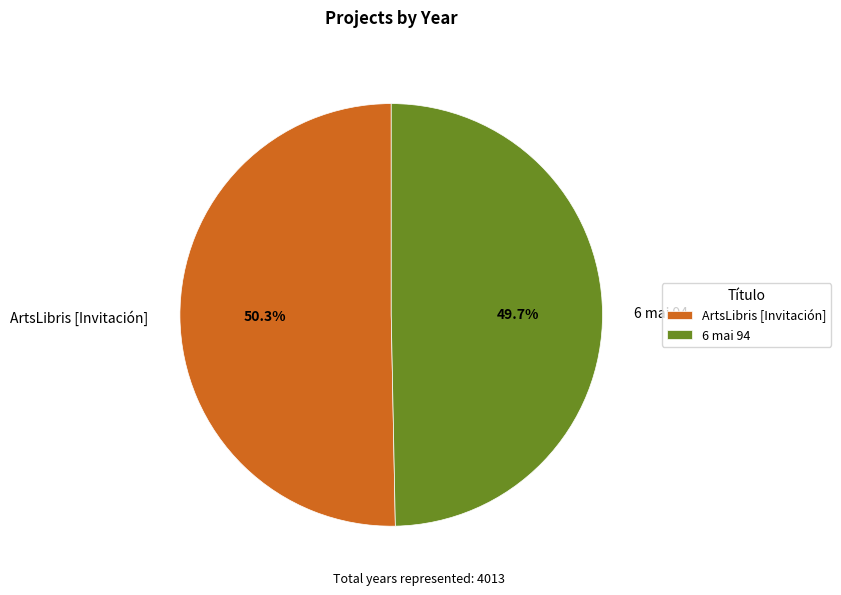

Is there any slice that represents more than half of the pie?

Yes